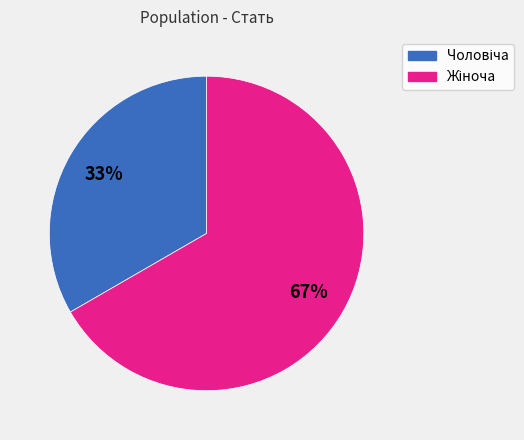

To the nearest percent, what is the average slice percentage?

50%